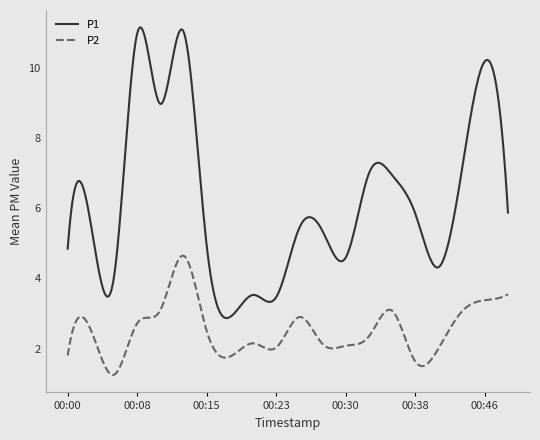

What is the smallest value displayed?

1.2